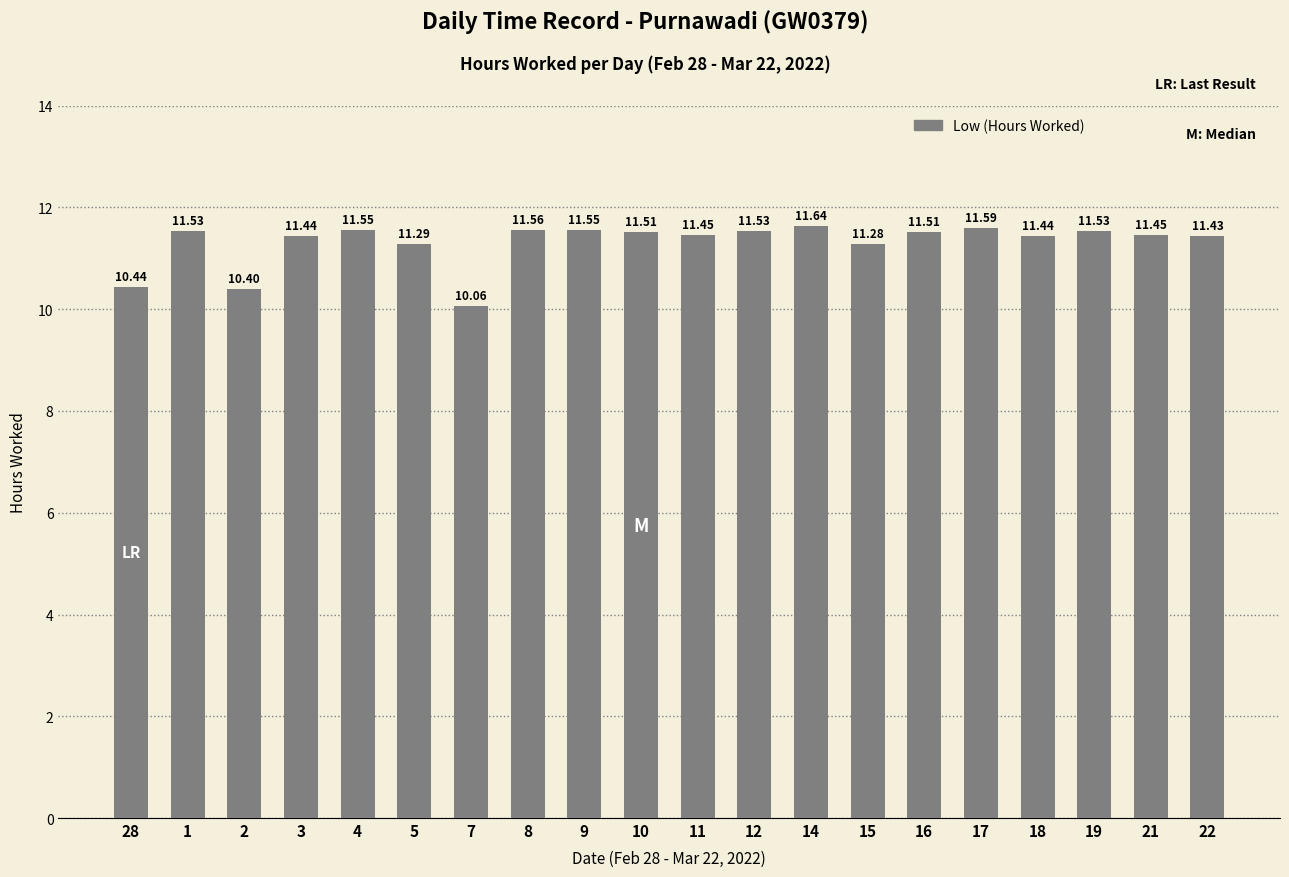

At which category does the chart reach its peak across all series?

14